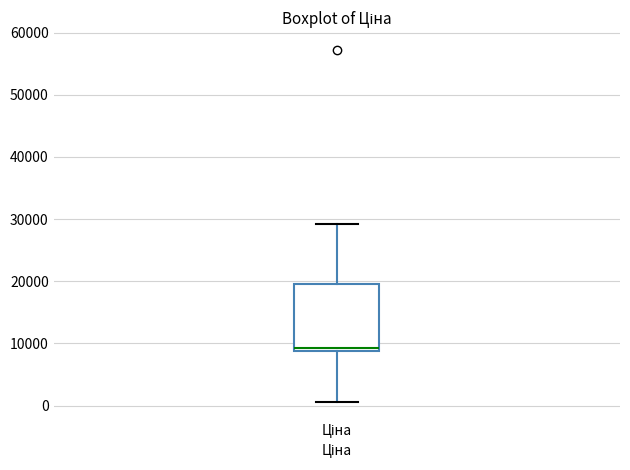

Read this box plot against the y-axis: the position of the median line, the range covered by the box, and the ends of both whiskers. The values are not printed on the chart, so give them approximately, as read against the axis.

median 9000 (just above the box's lower edge), box 9000 to 20000, whiskers 1000 to 29000